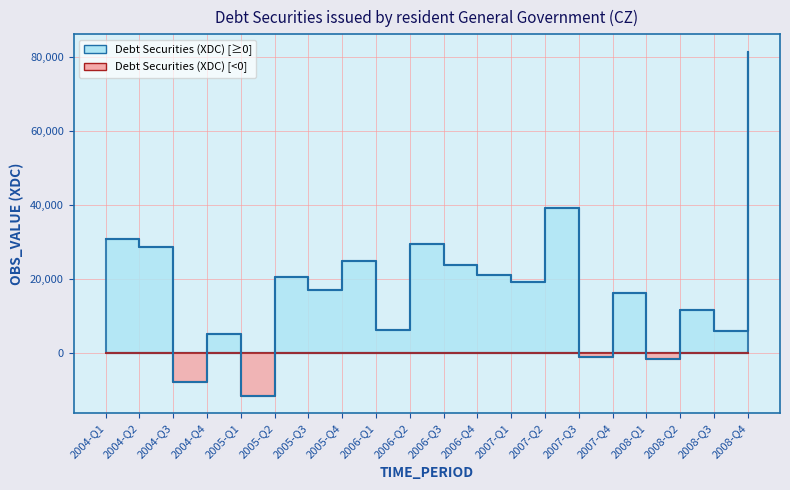

At which category does the chart reach its peak across all series?

2008-Q4